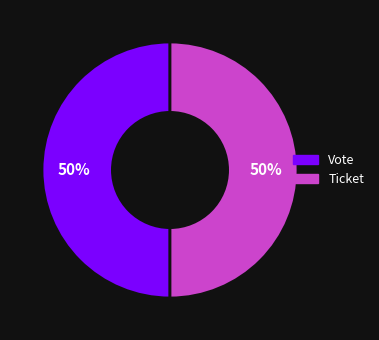

How many slices are in this pie chart?

2